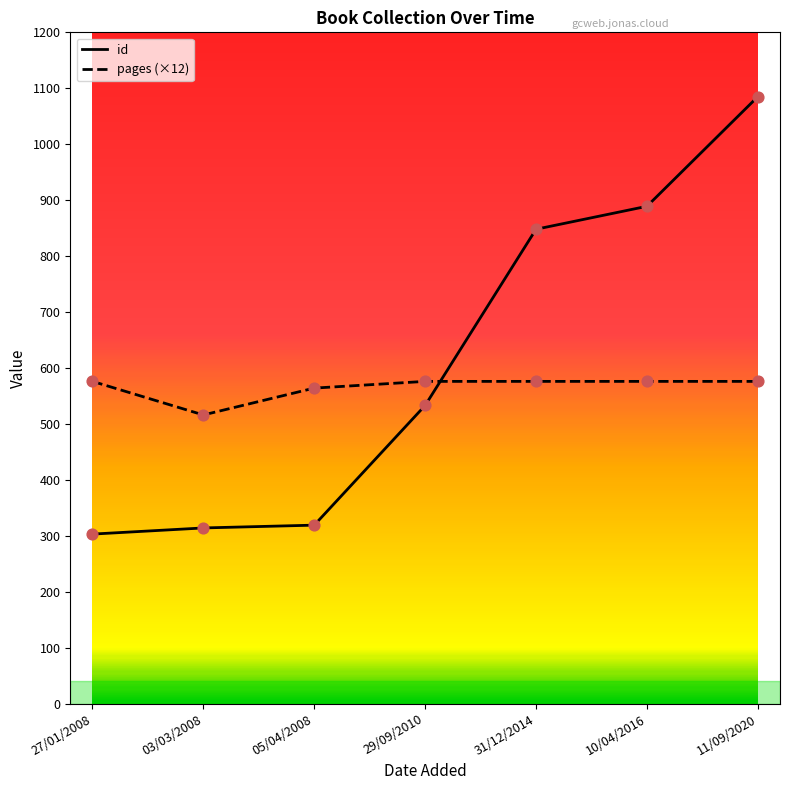

What are all the series names shown in the legend?

id, pages (×12)